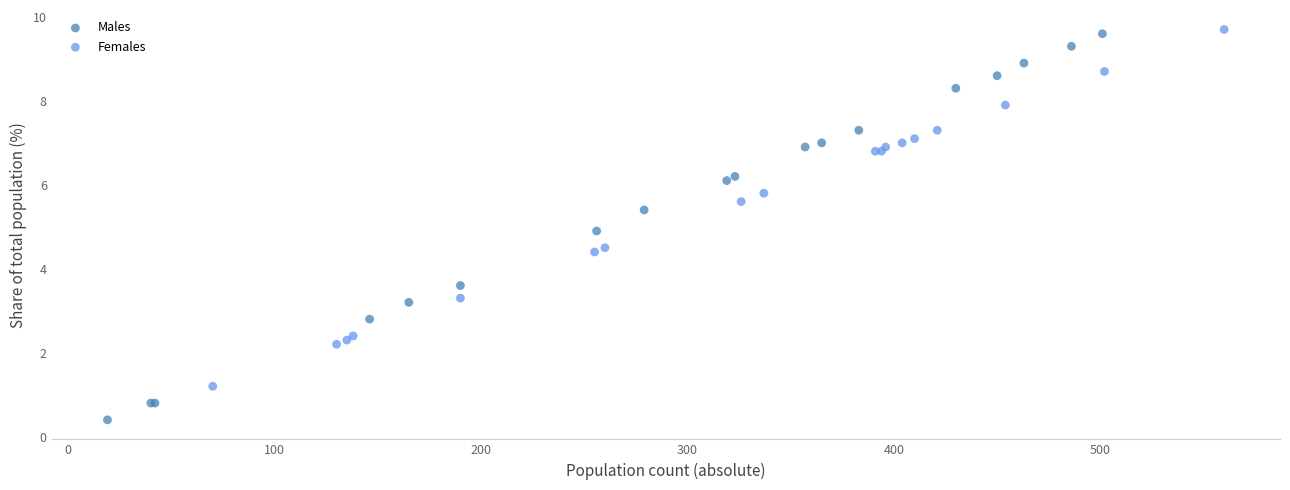

Which series has the largest Y range (max minus min)?

Males